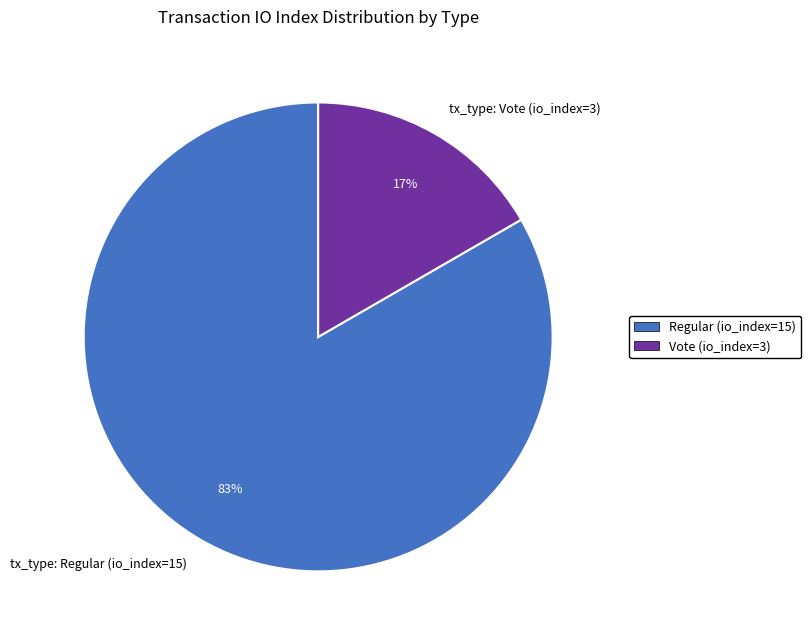

Which category has the smallest portion of the pie?

tx_type: Vote (io_index=3)